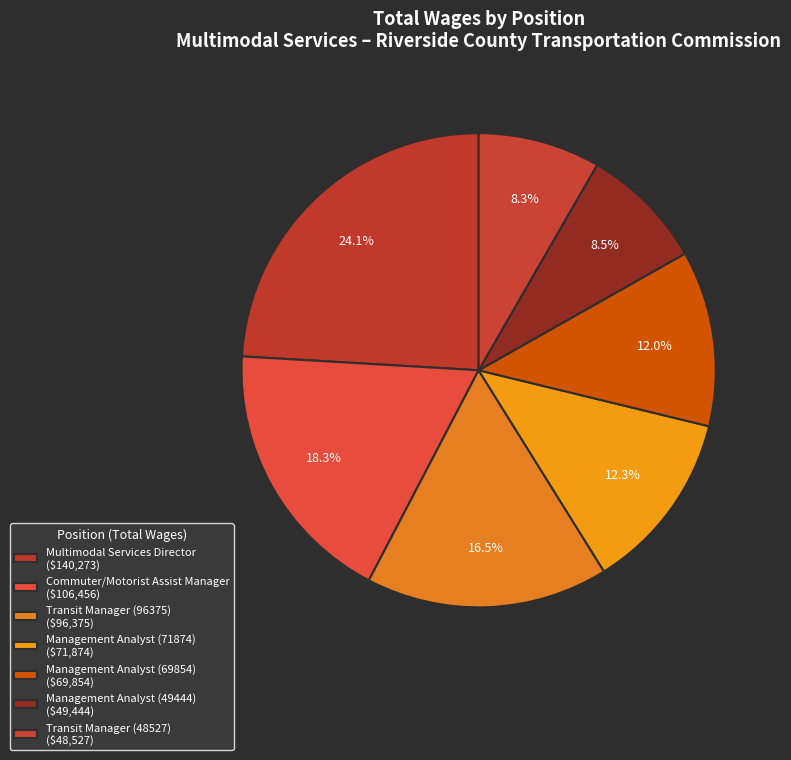

What is the largest slice in the pie chart?

Multimodal Services Director